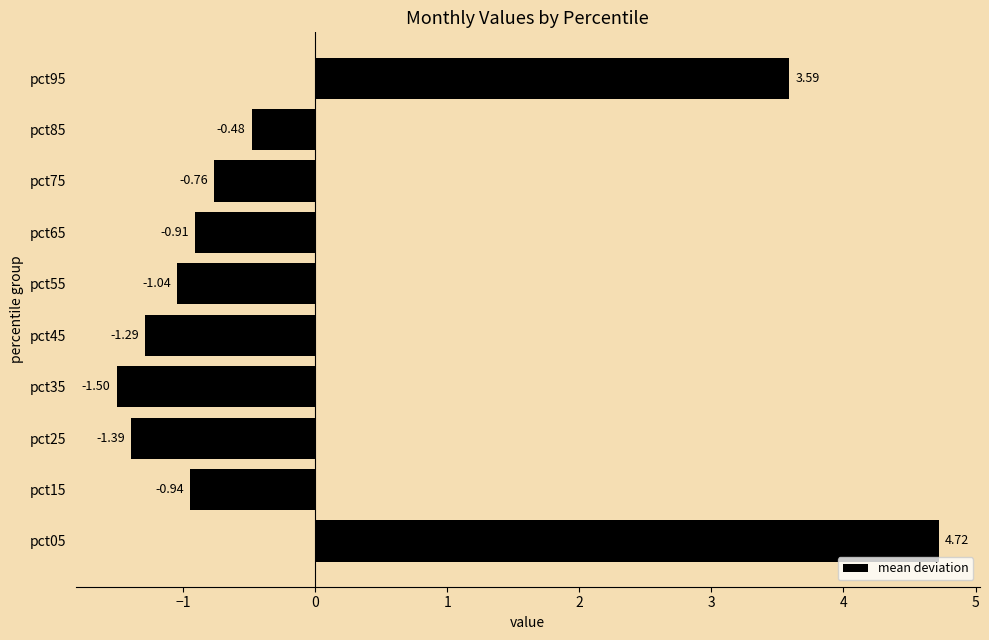

What is the change in value from pct55 to pct85?

+0.6